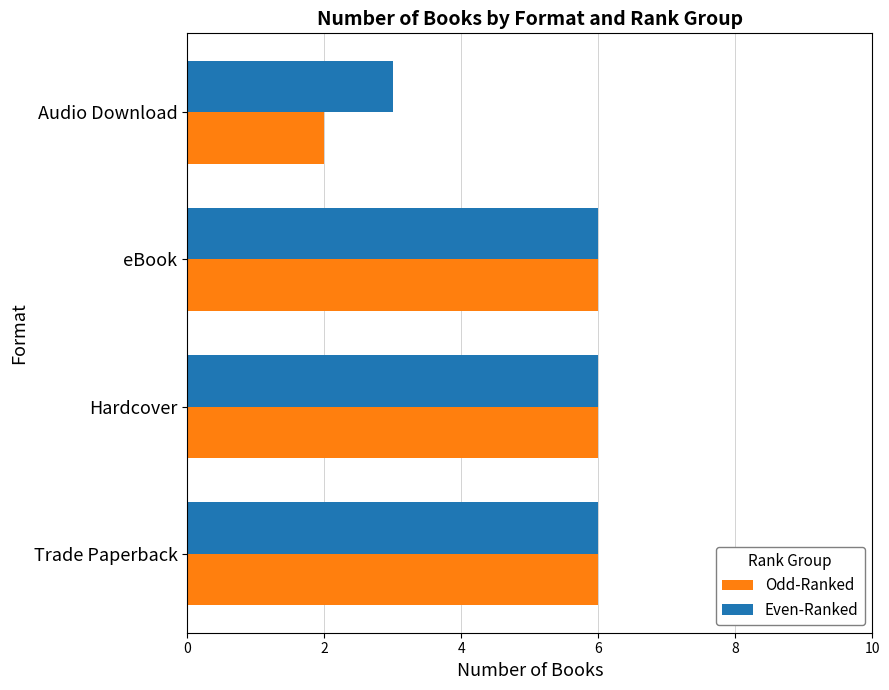

Between eBook and Audio Download, which series saw the biggest shift?

Odd-Ranked